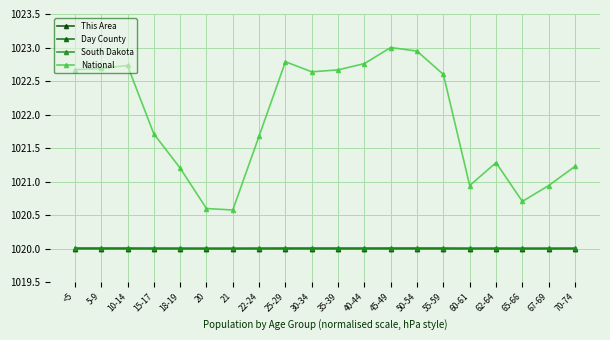

What is the label of the 18th point from the right?

10-14